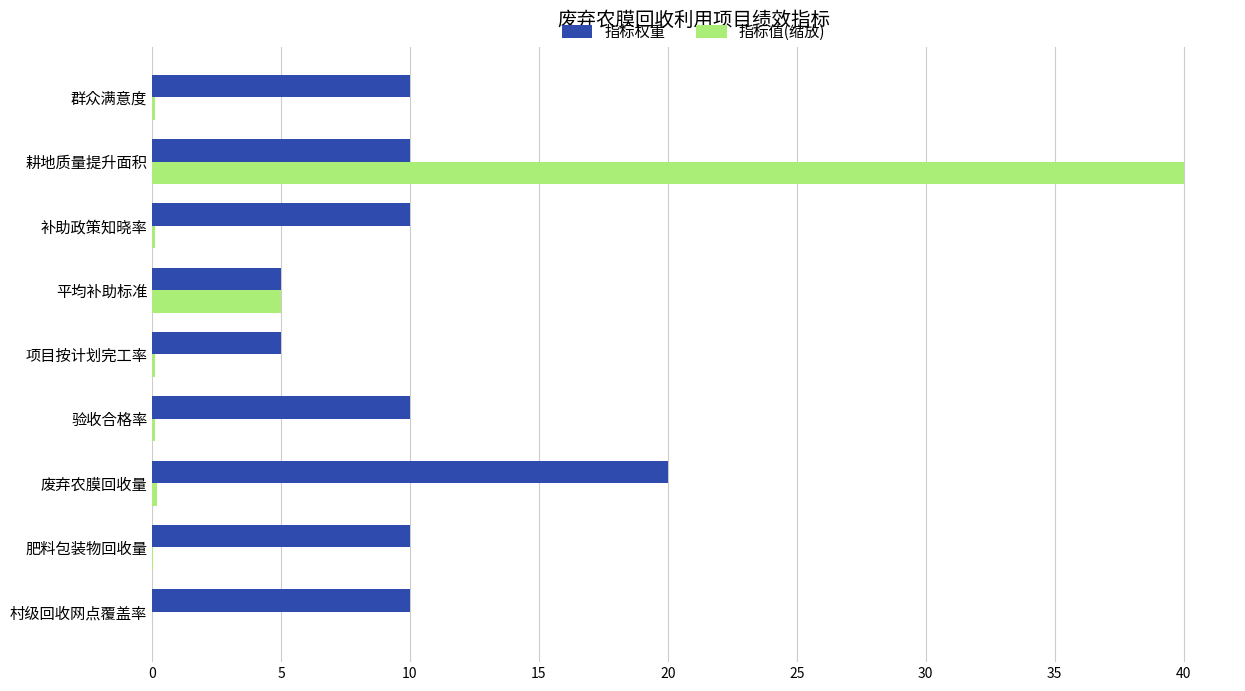

Which series has the largest total across all categories?

指标权重